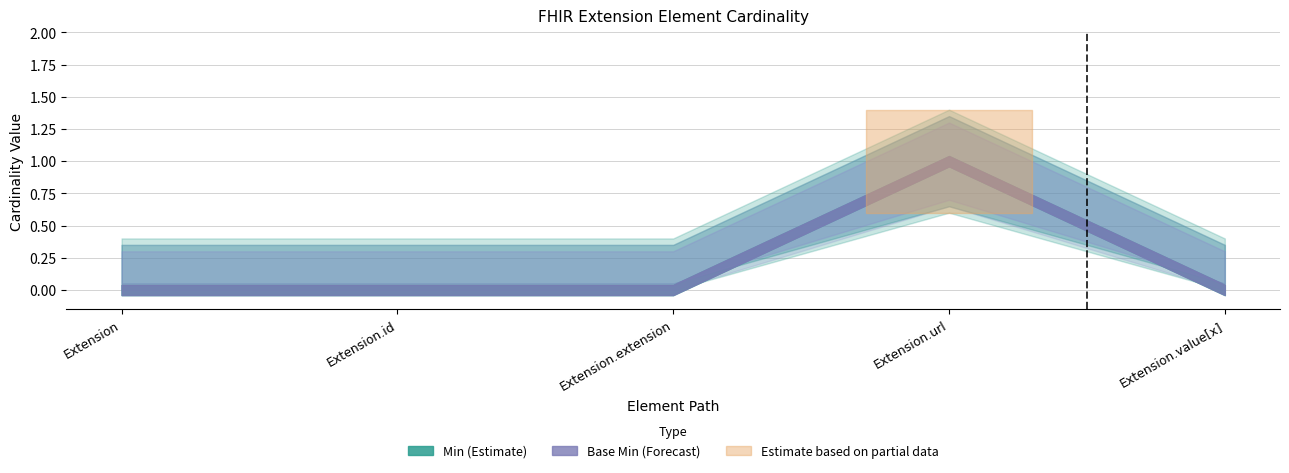

What is the difference between the maximum and minimum values in the Base Min series?

1